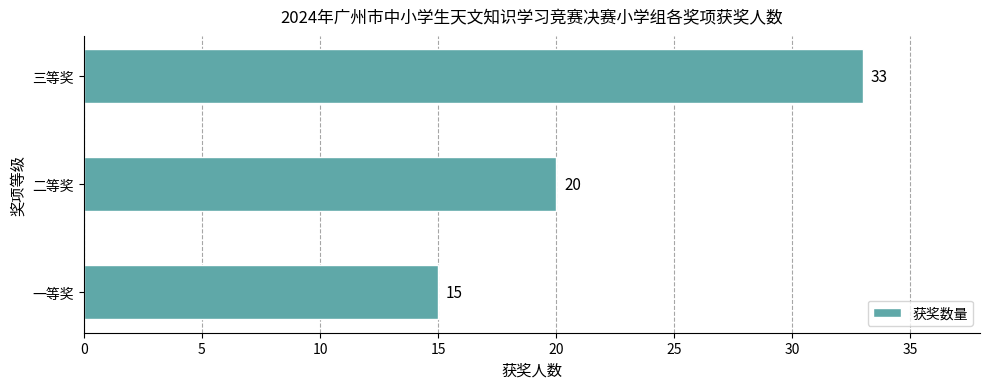

Between 三等奖 and 二等奖, which is larger?

三等奖